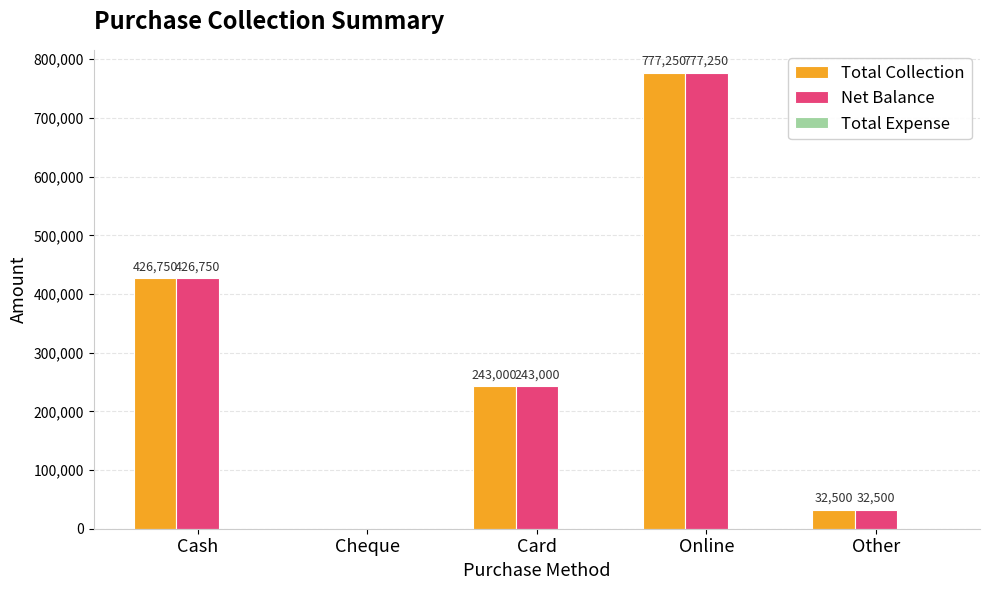

What is the total value across all series at Cash?

853500